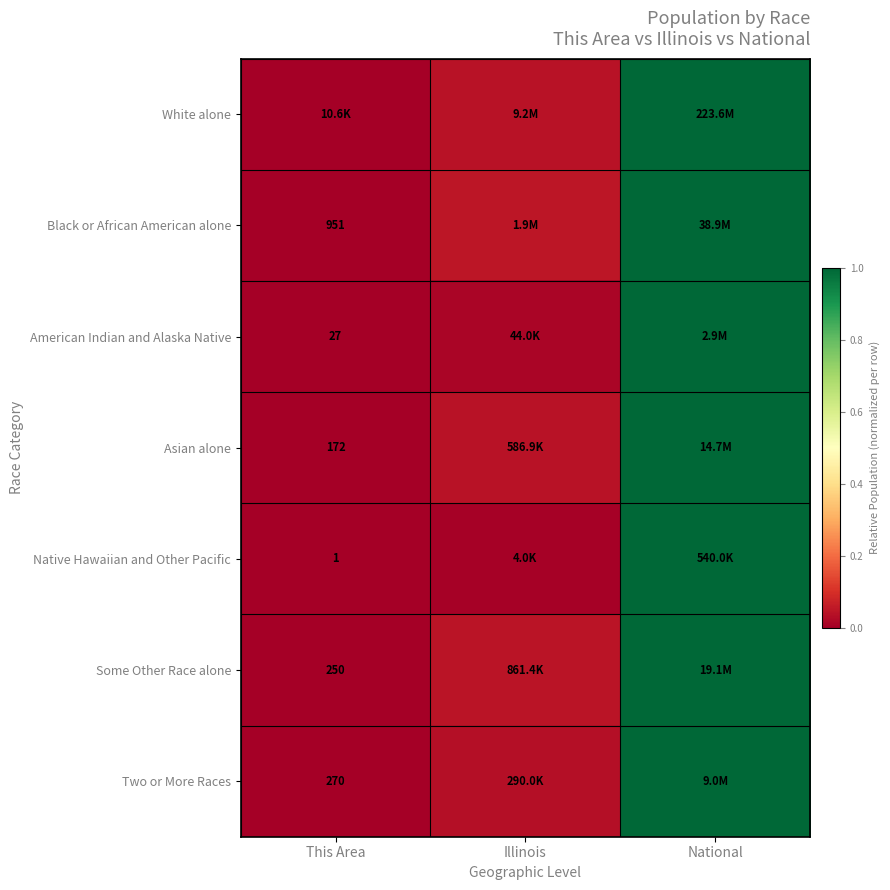

Which has a higher value, Illinois or National?

National